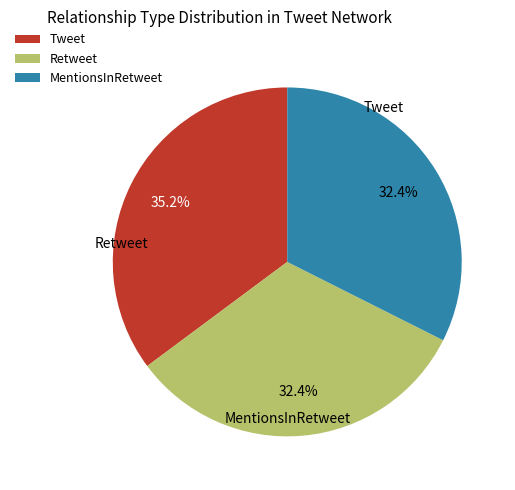

Does any single category account for the majority?

No